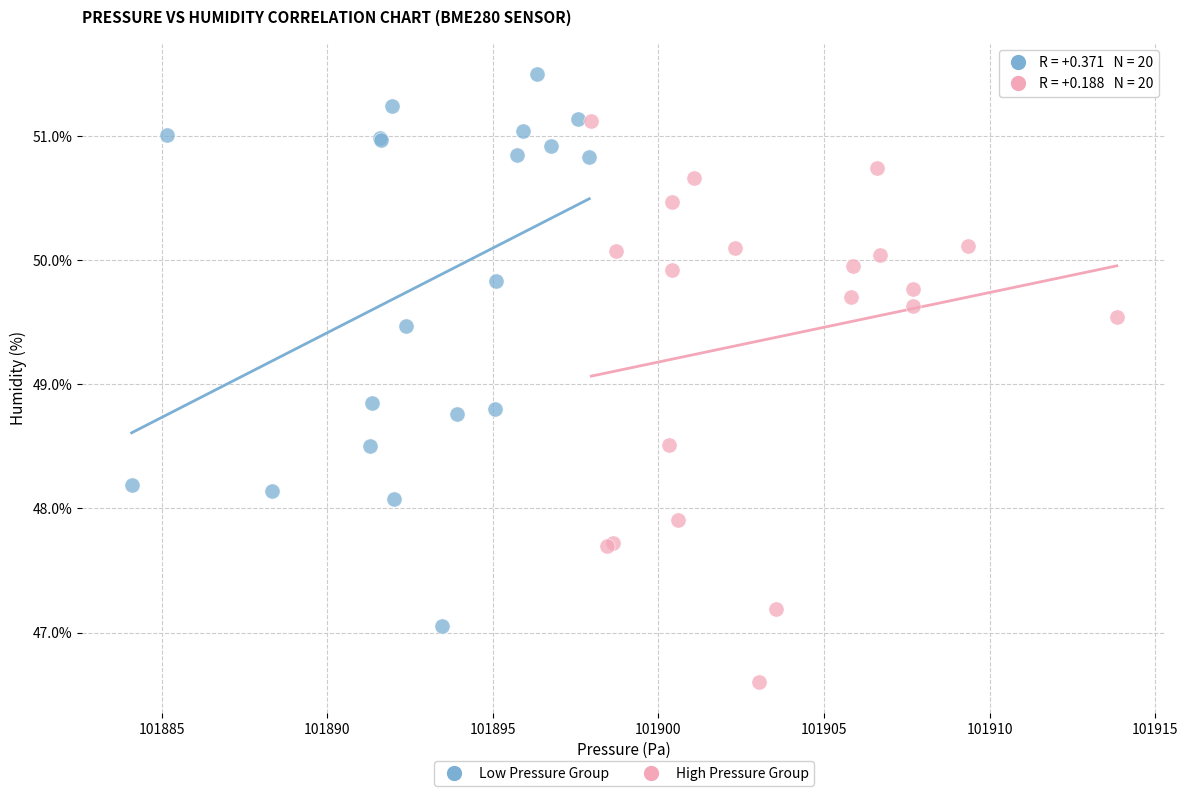

Which series has the widest spread of Y values?

High Pressure Group